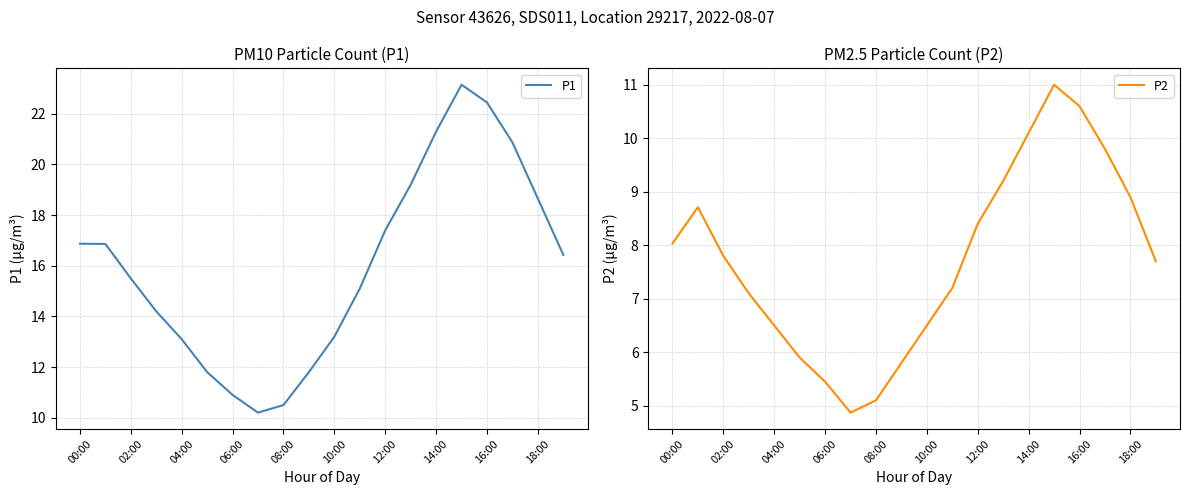

At which category is the sum across all series the highest?

15